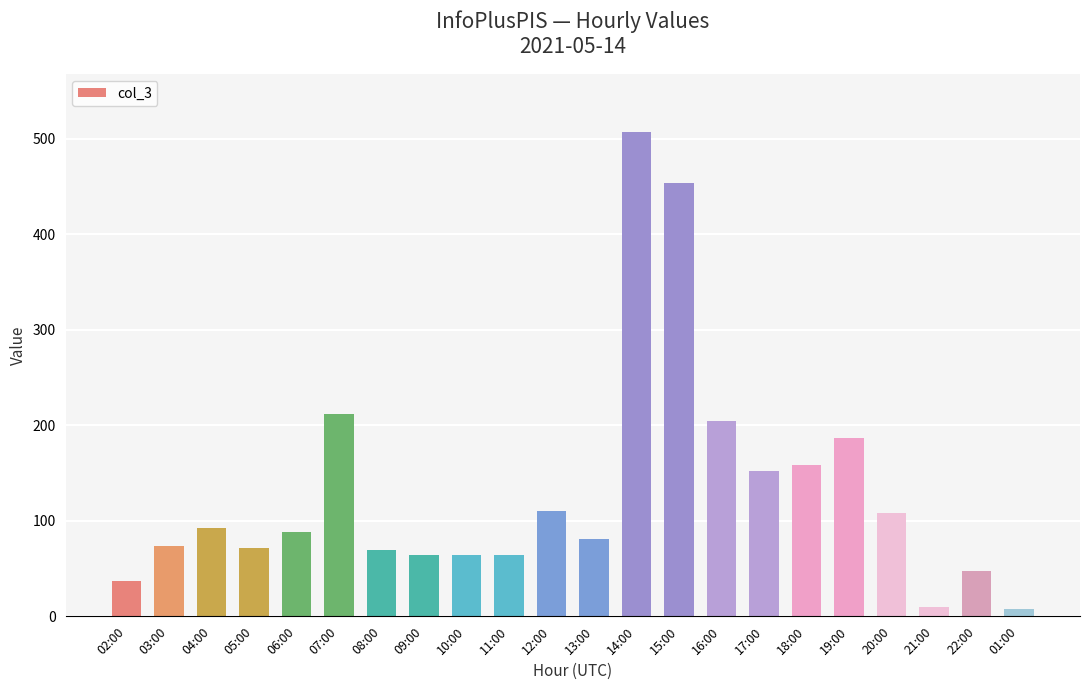

Read the value at 07:00, to the nearest 10.

210